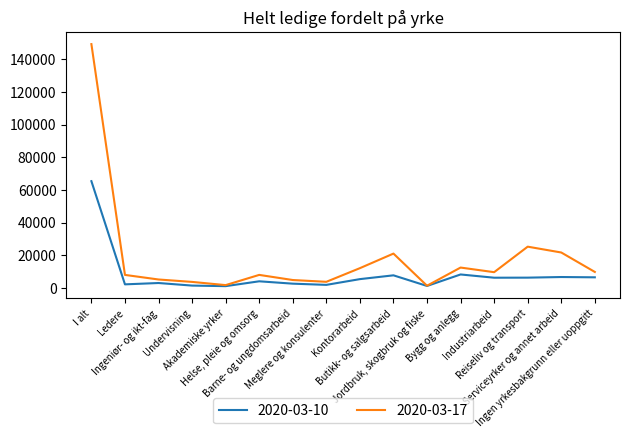

What is the spread (max minus min) of values at Reiseliv og transport?

18946